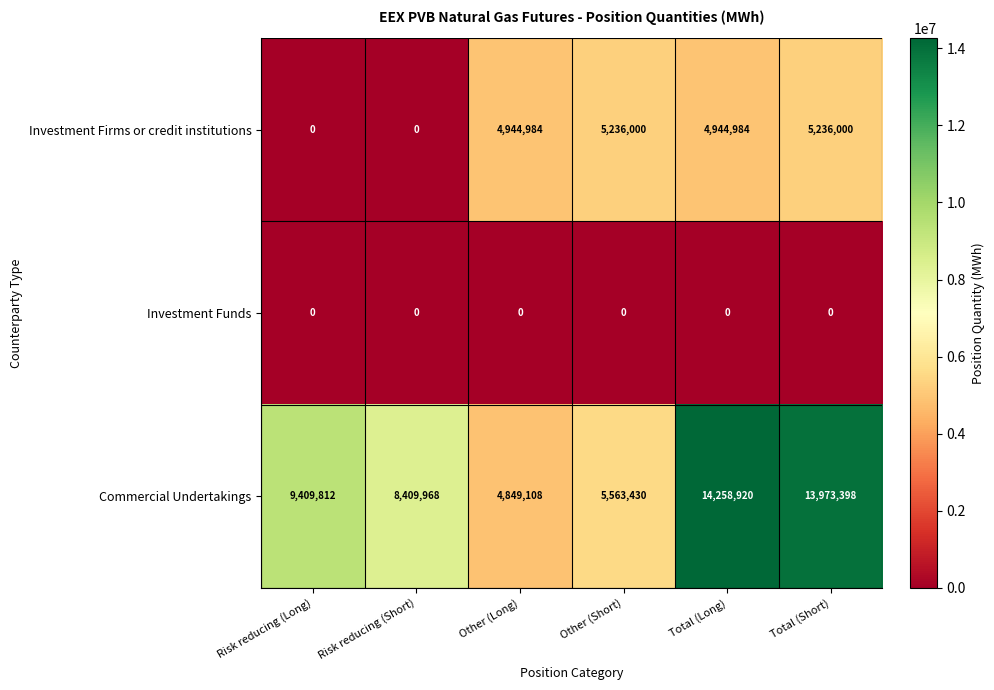

Which series changed the most between Other (Short) and Total (Long)?

Commercial Undertakings